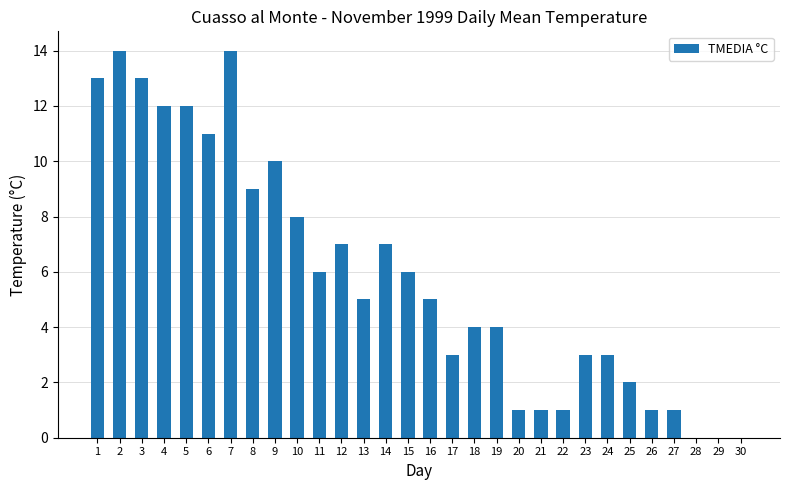

How many series are shown in this chart?

1